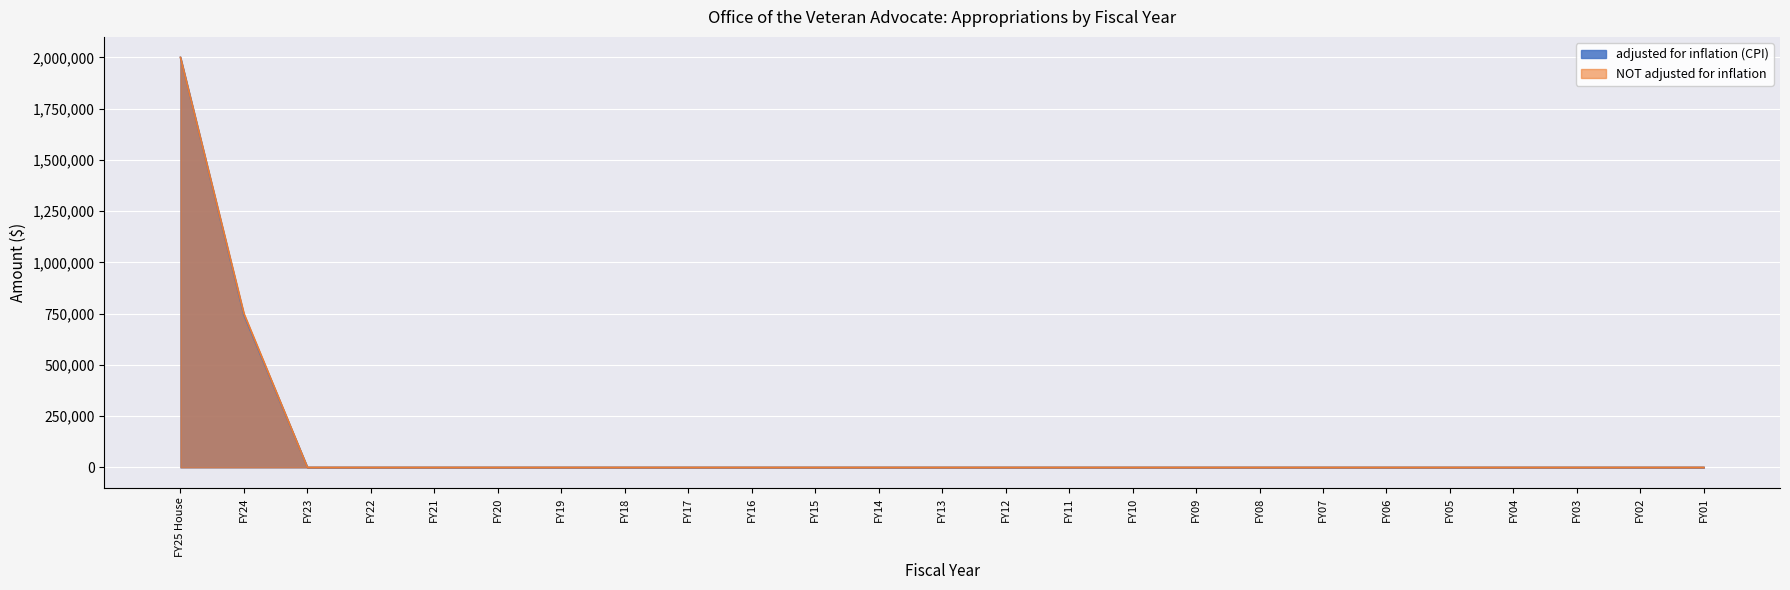

What is the label of the 11th point from the right?

FY11